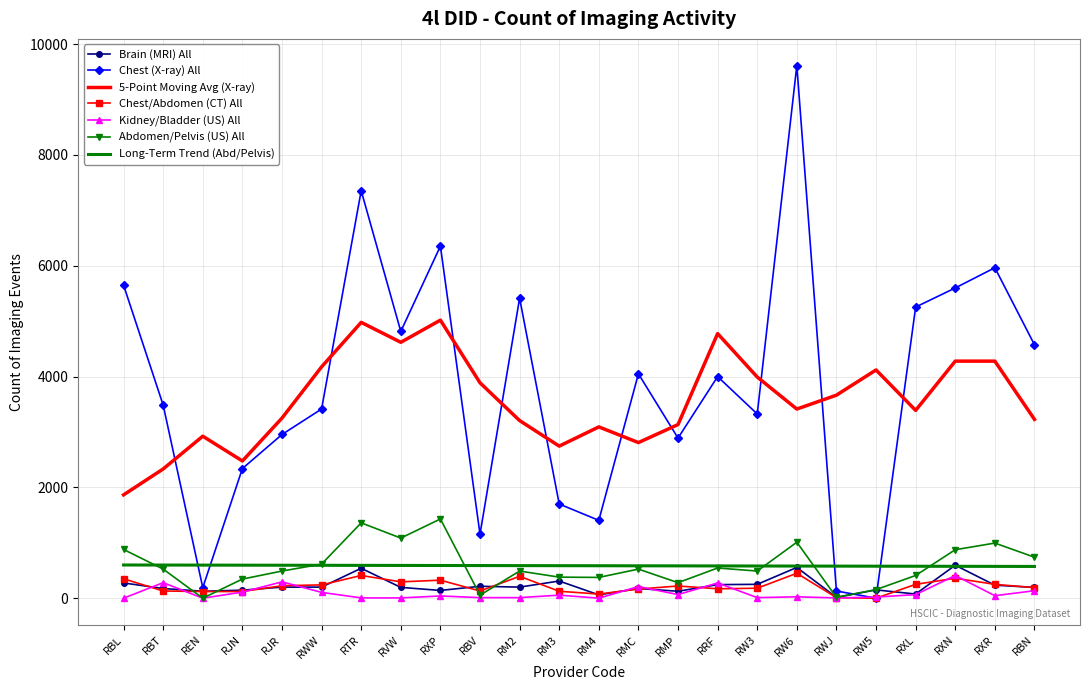

Is it true that Abdomen/Pelvis (US) All equals 1476.2 at RXN?

False